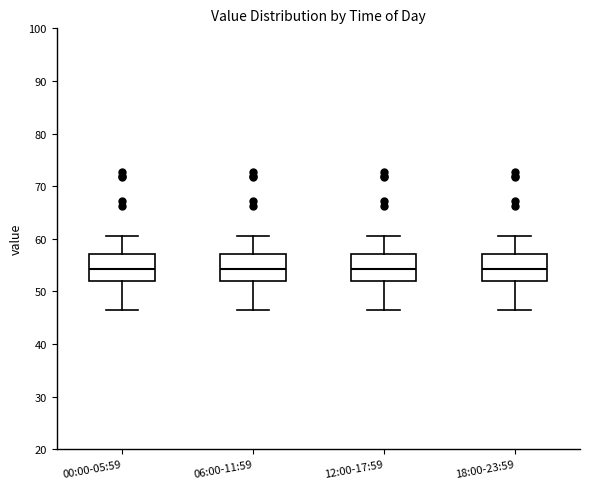

Reading left to right, transcribe this box plot: for each box, give where its median line is, the range the box spans, and where its two whiskers end, as read against the y-axis. The values are not printed on the chart, so give them approximately, as read against the axis.

00:00-05:59: median 54, box 52 to 57, whiskers 46 to 61
06:00-11:59: median 54, box 52 to 57, whiskers 46 to 61
12:00-17:59: median 54, box 52 to 57, whiskers 46 to 61
18:00-23:59: median 54, box 52 to 57, whiskers 46 to 61